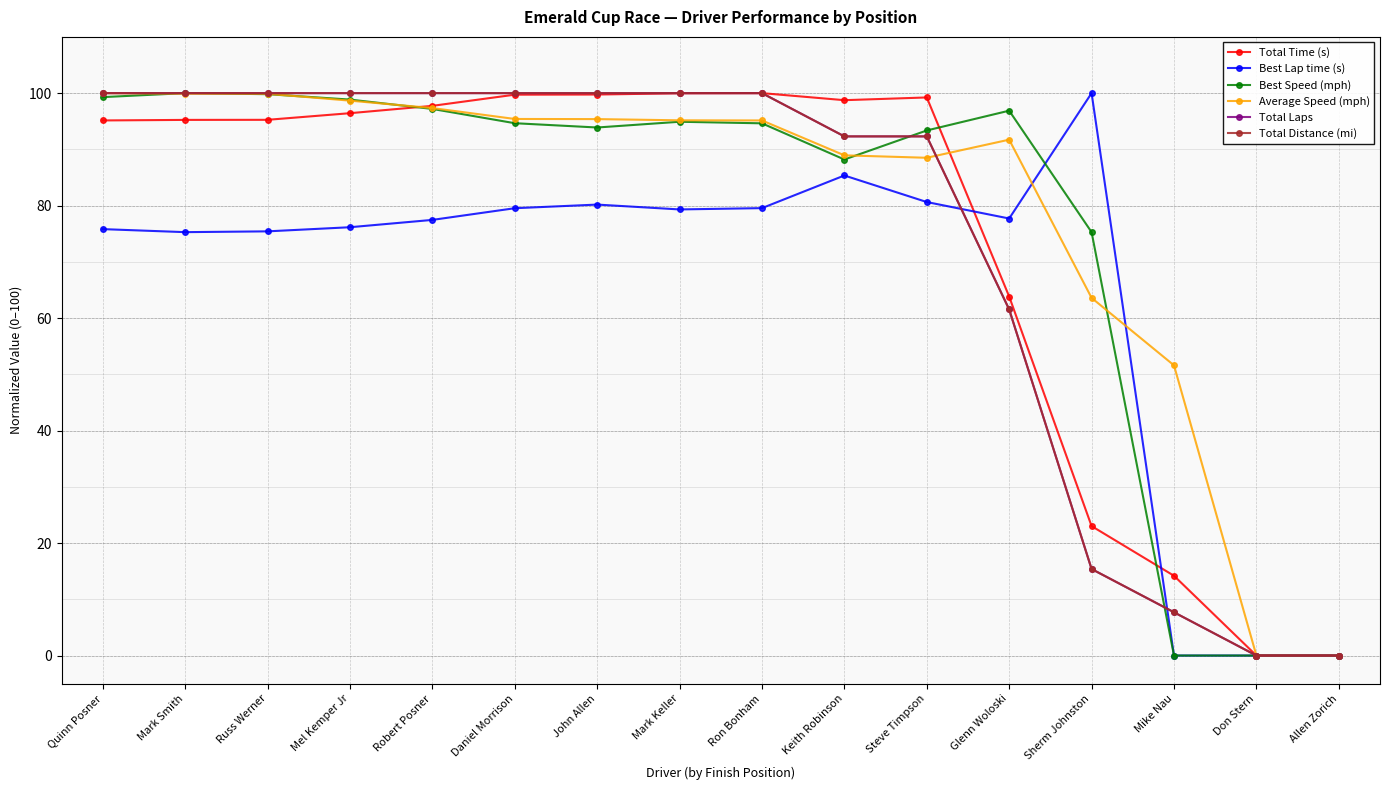

How many times do Total Laps and Average Speed (mph) cross each other?

1